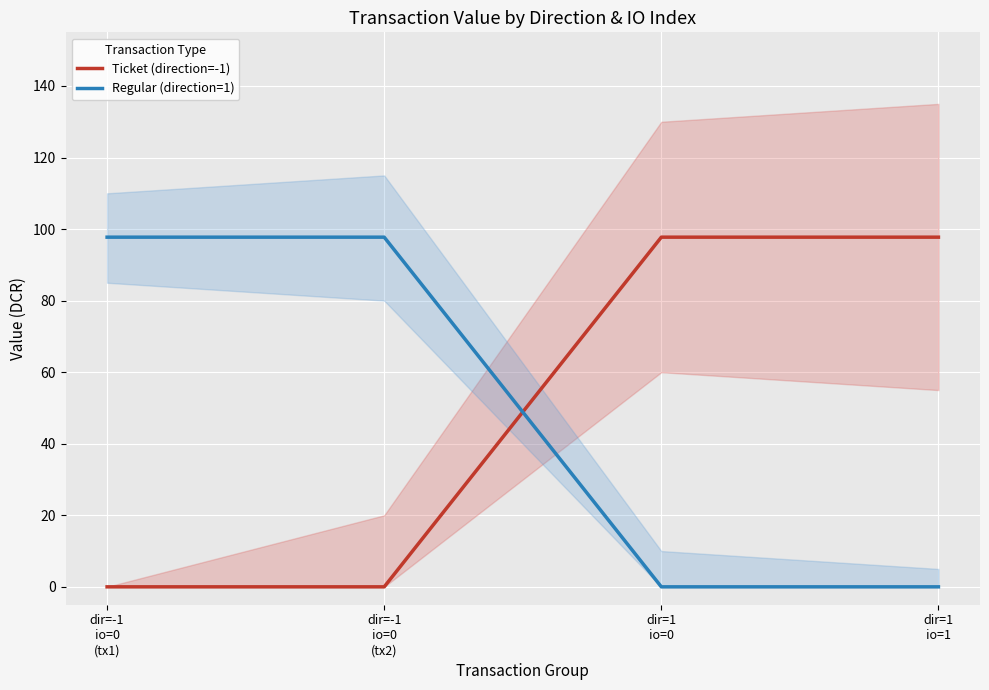

What position from the left is dir=-1
io=0
(tx2)?

2